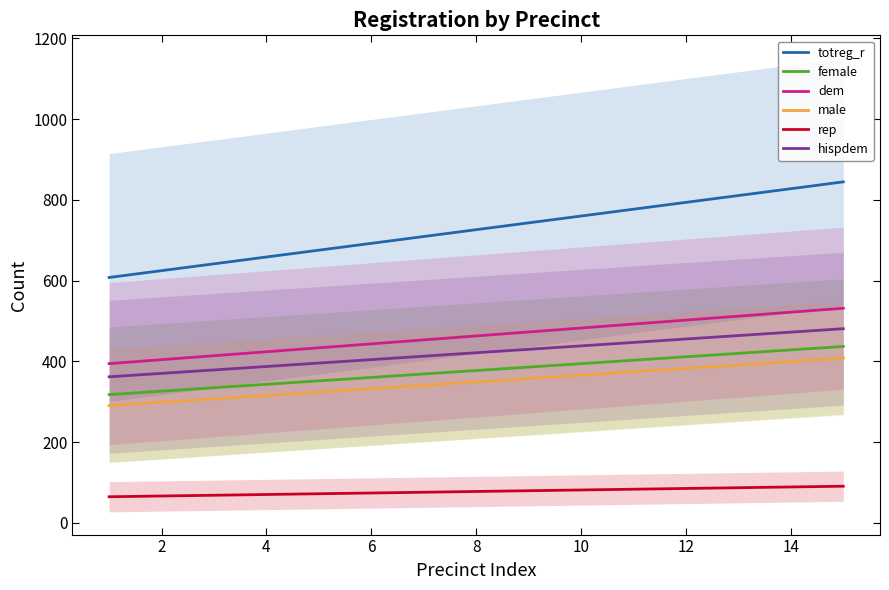

What is the total value across all series at 10?

2305.4